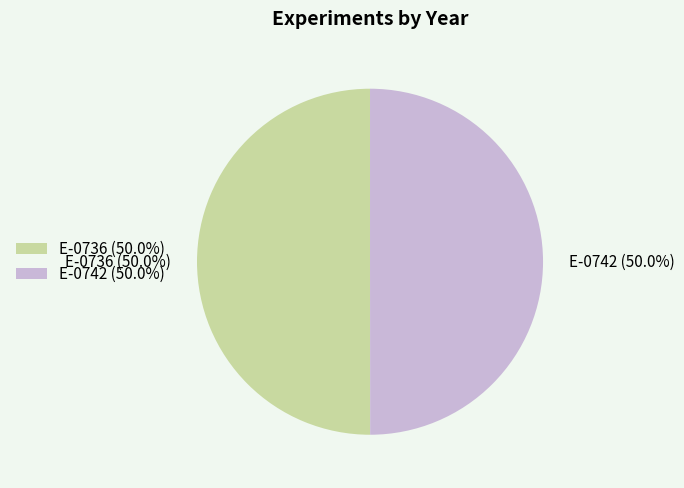

How much of the chart is everything except E-0736?

50.0%